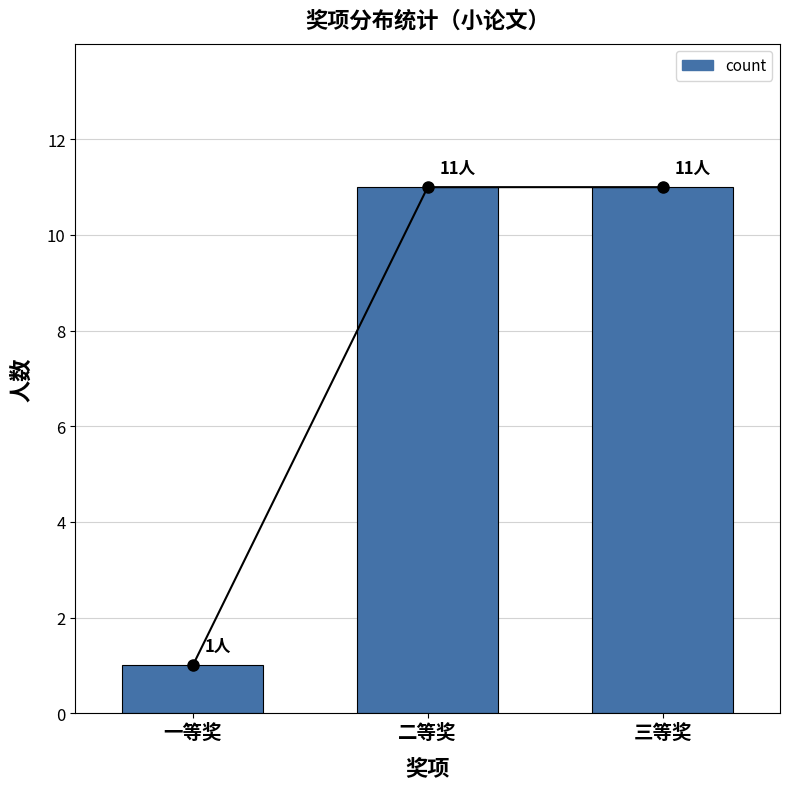

How many bars are there in total?

3